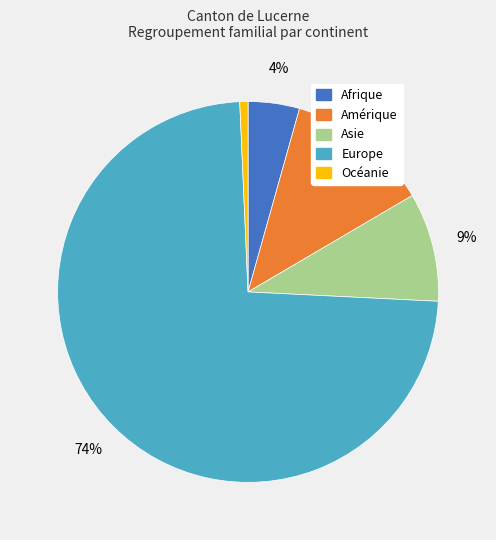

Combined, do Amérique and Asie account for over 50%?

No